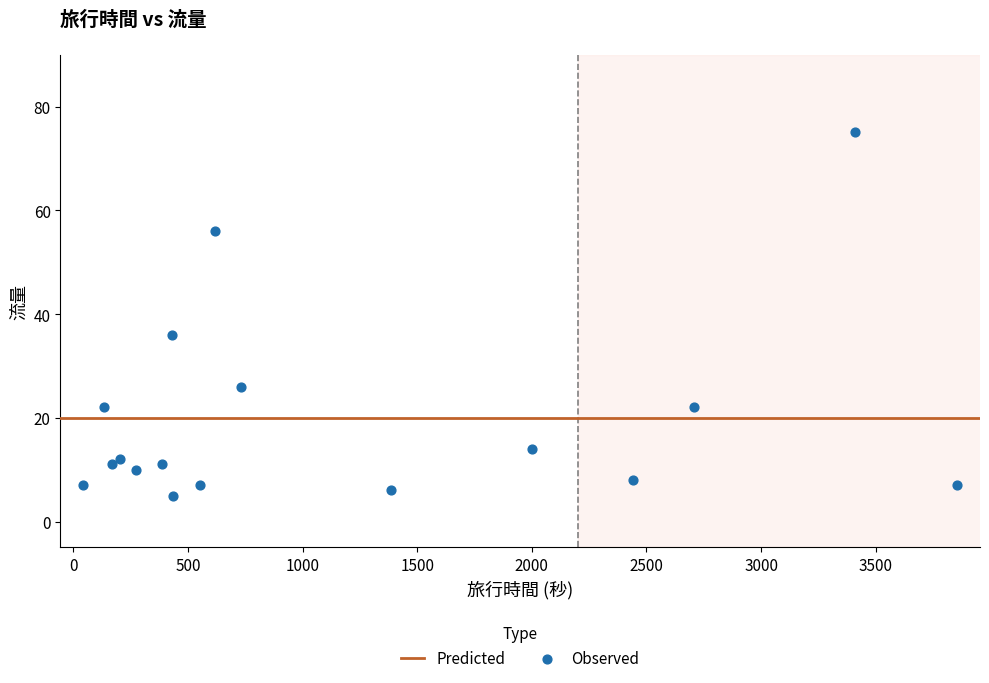

What is the range of X values (max minus min)?

3811